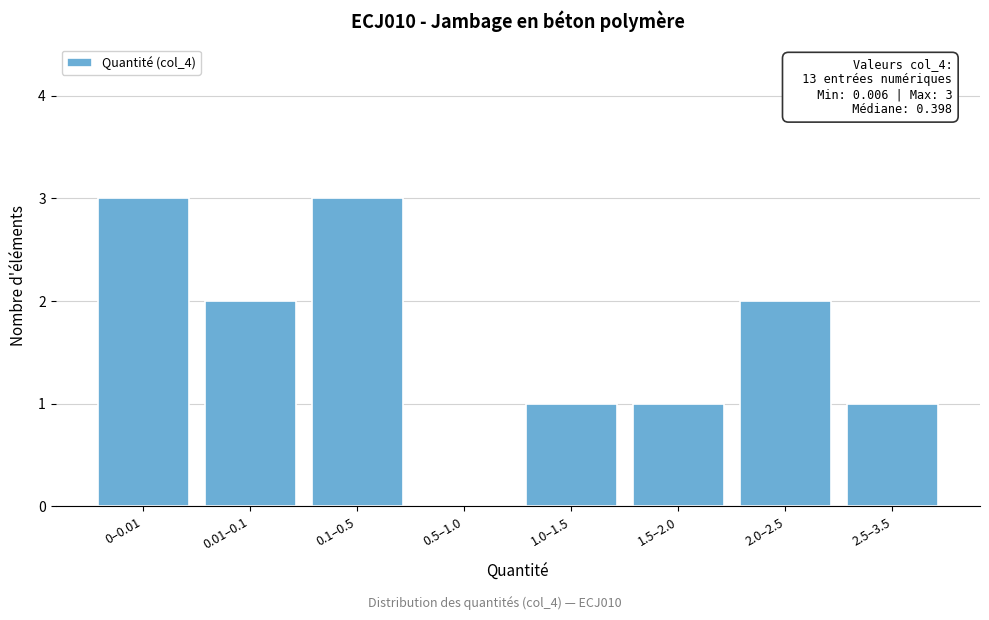

Reading left to right, what are all the values shown in this chart?

0–0.01=3	0.01–0.1=2	0.1–0.5=3	0.5–1.0=0	1.0–1.5=1	1.5–2.0=1	2.0–2.5=2	2.5–3.5=1